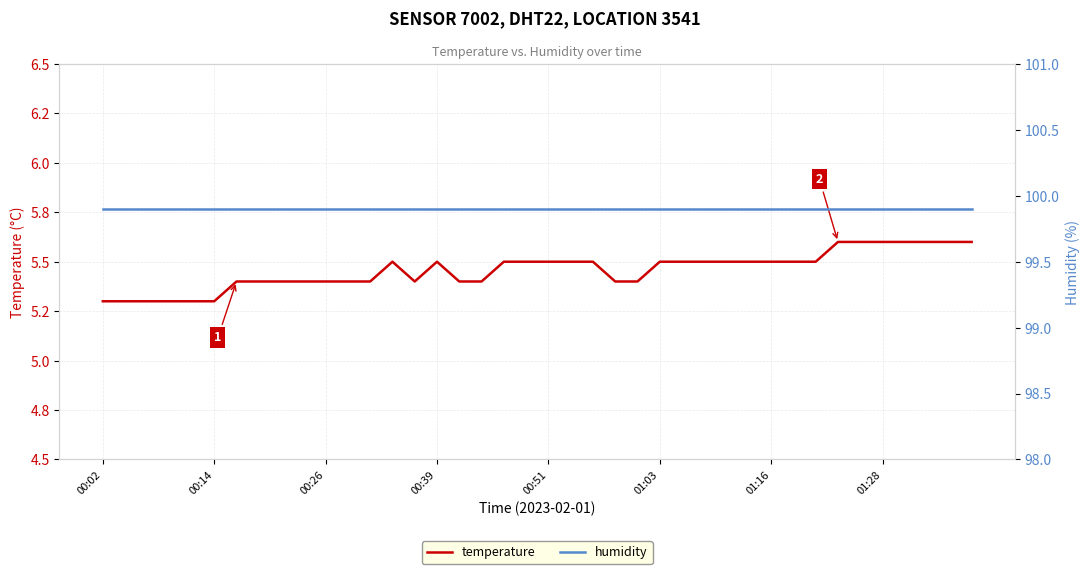

At how many categories does at least one series exceed 8?

40